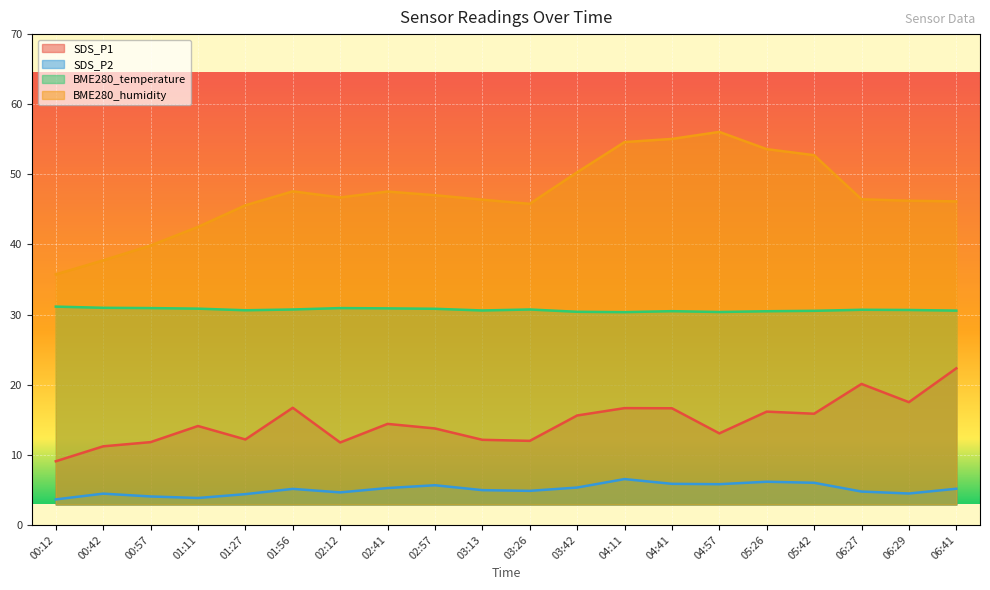

Which category has the highest value in the BME280_temperature series?

00:12